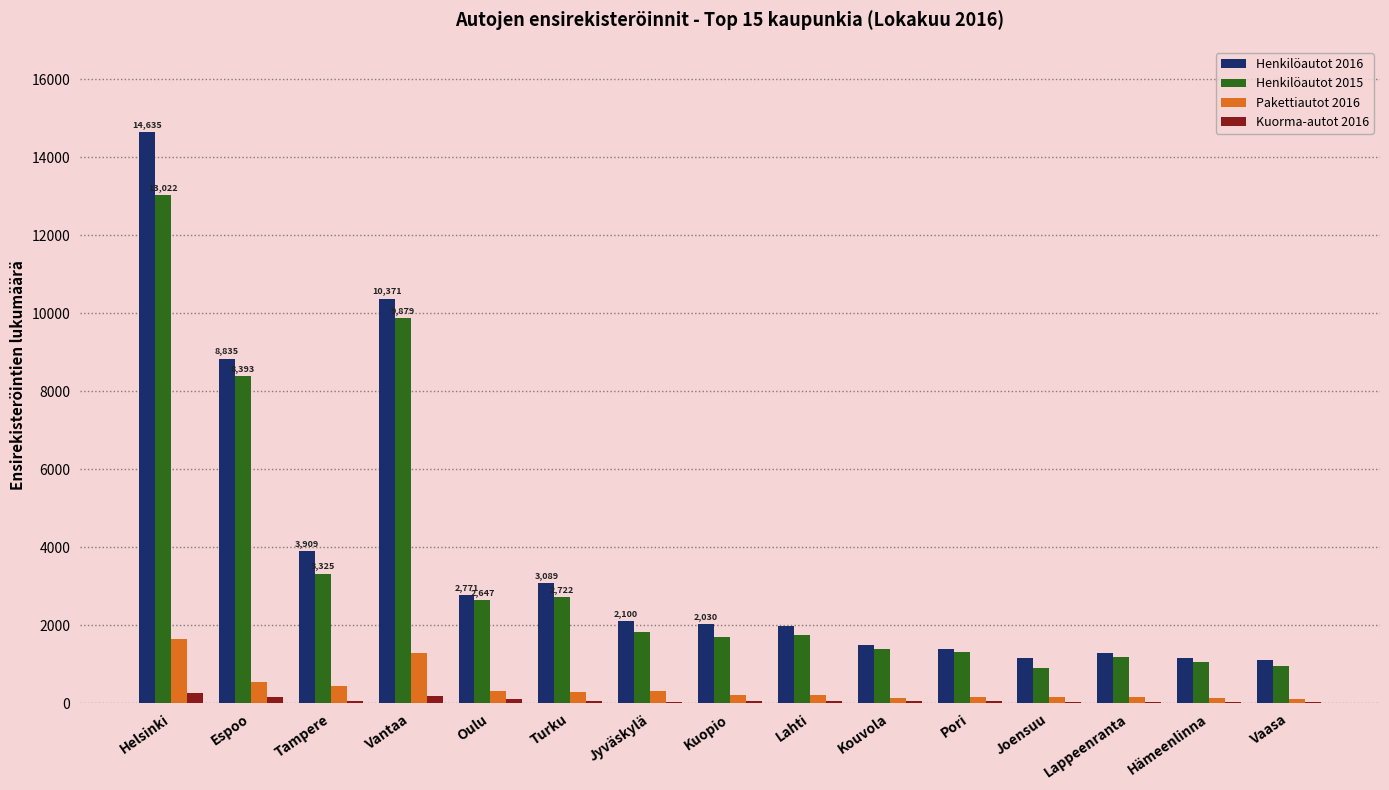

Which series has the largest total across all categories?

Henkilöautot 2016